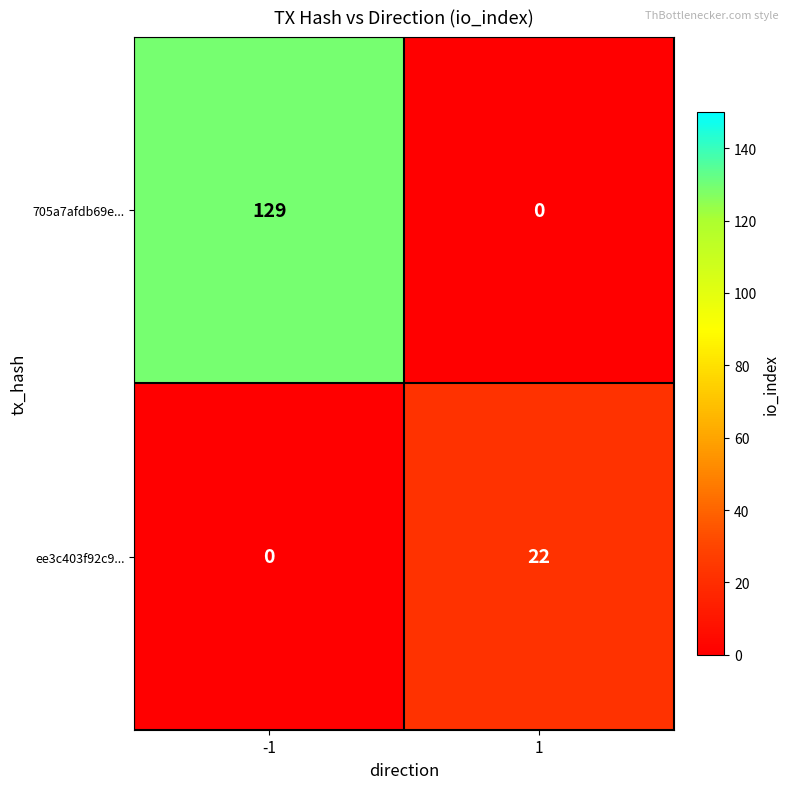

How many categories are shown in the chart?

2